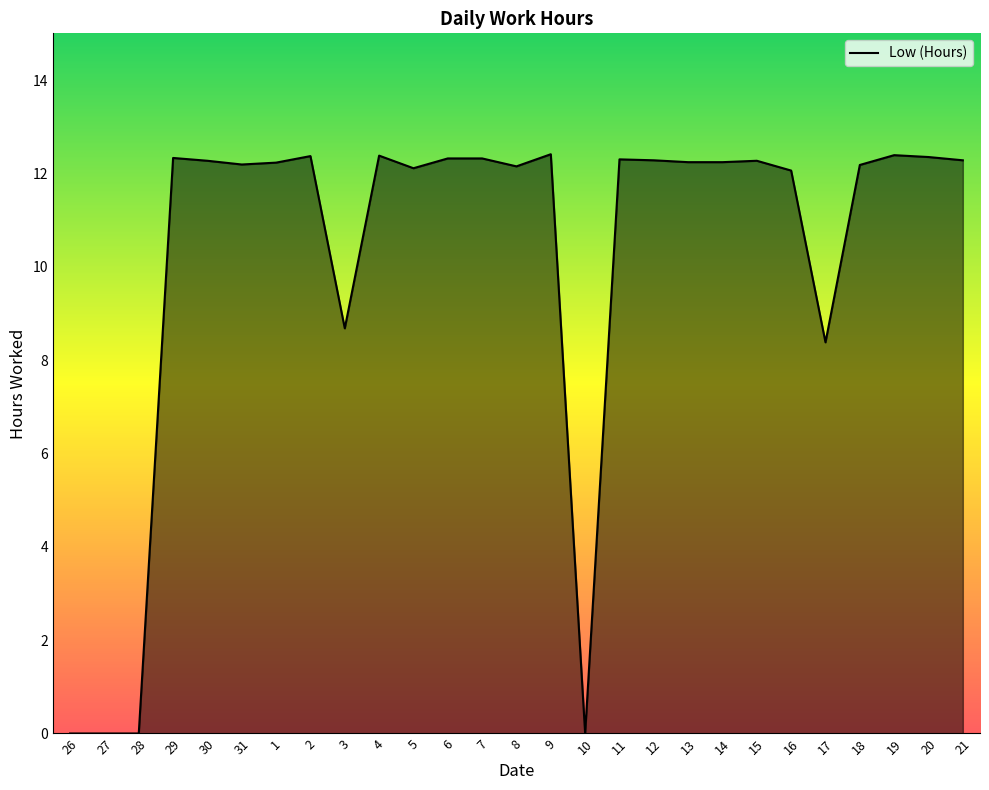

What is the maximum value shown in the chart?

12.4